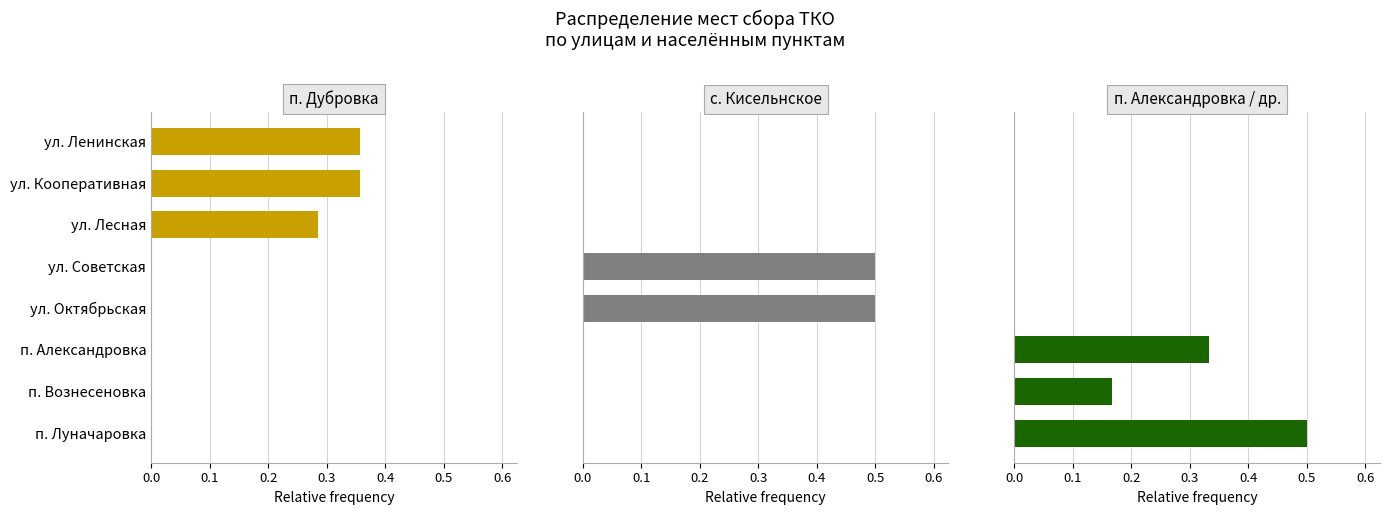

True or false: п. Александровка / др. has a value of 0.2 at ул. Октябрьская.

False